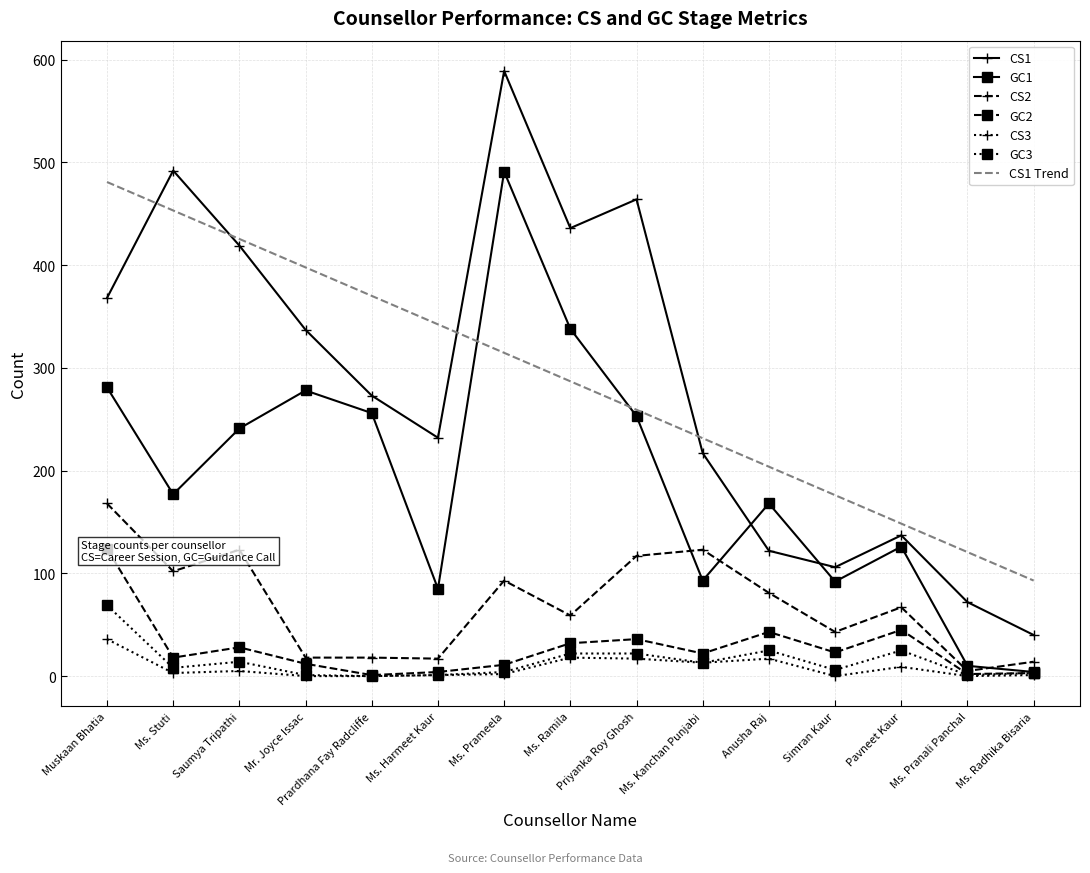

At which label does GC3 reach its minimum?

Prardhana Fay Radcliffe